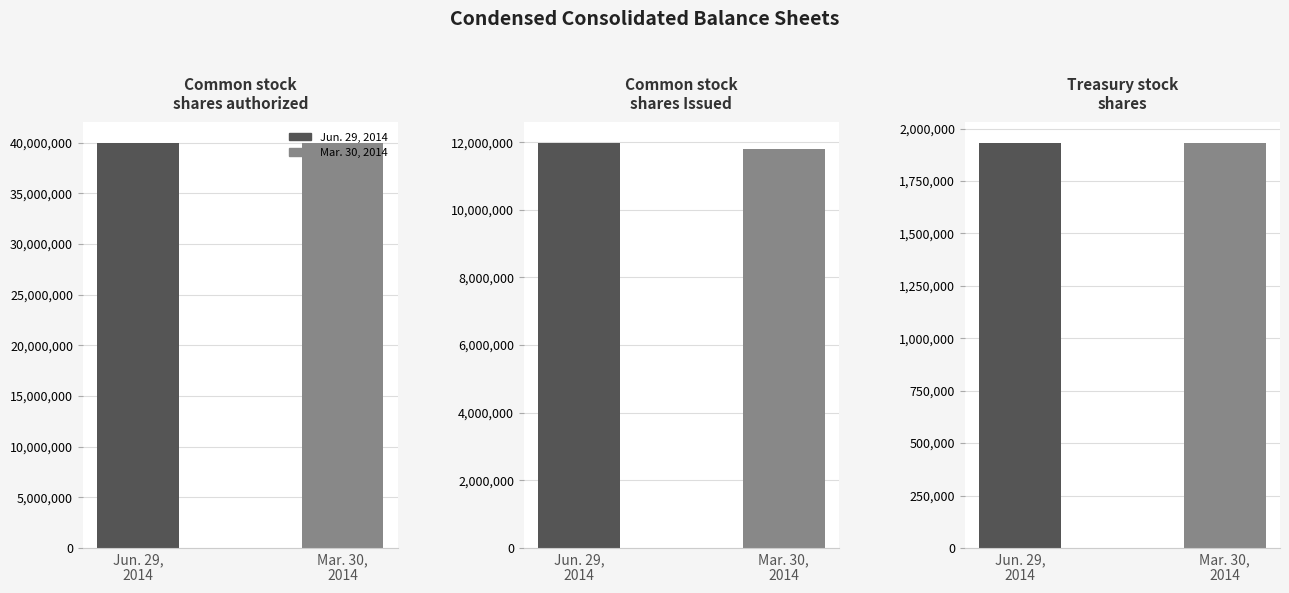

Read the Jun. 29, 2014 value at Treasury stock shares.

1932744.0